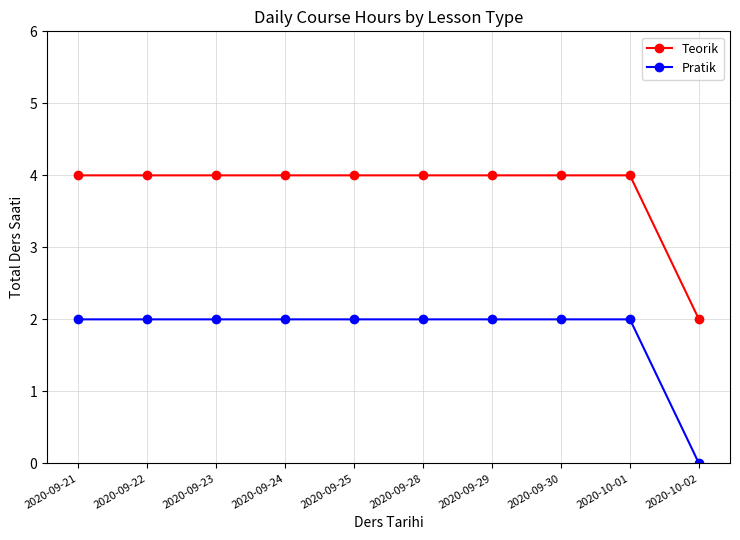

The value of Teorik at 2020-09-30 is 4. True or false?

True